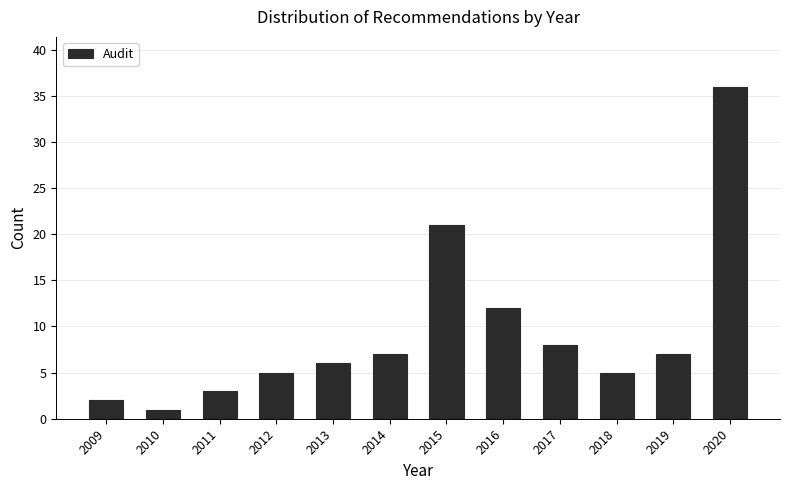

Reading left to right, list all the values displayed in this chart.

2009=2	2010=1	2011=3	2012=5	2013=6	2014=7	2015=21	2016=12	2017=8	2018=5	2019=7	2020=36